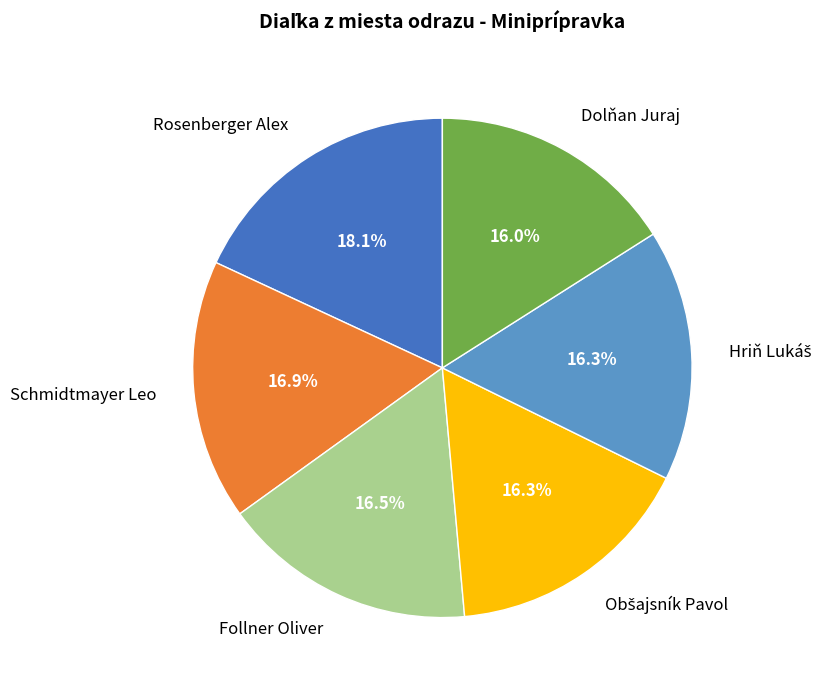

How many slices are in this pie chart?

6